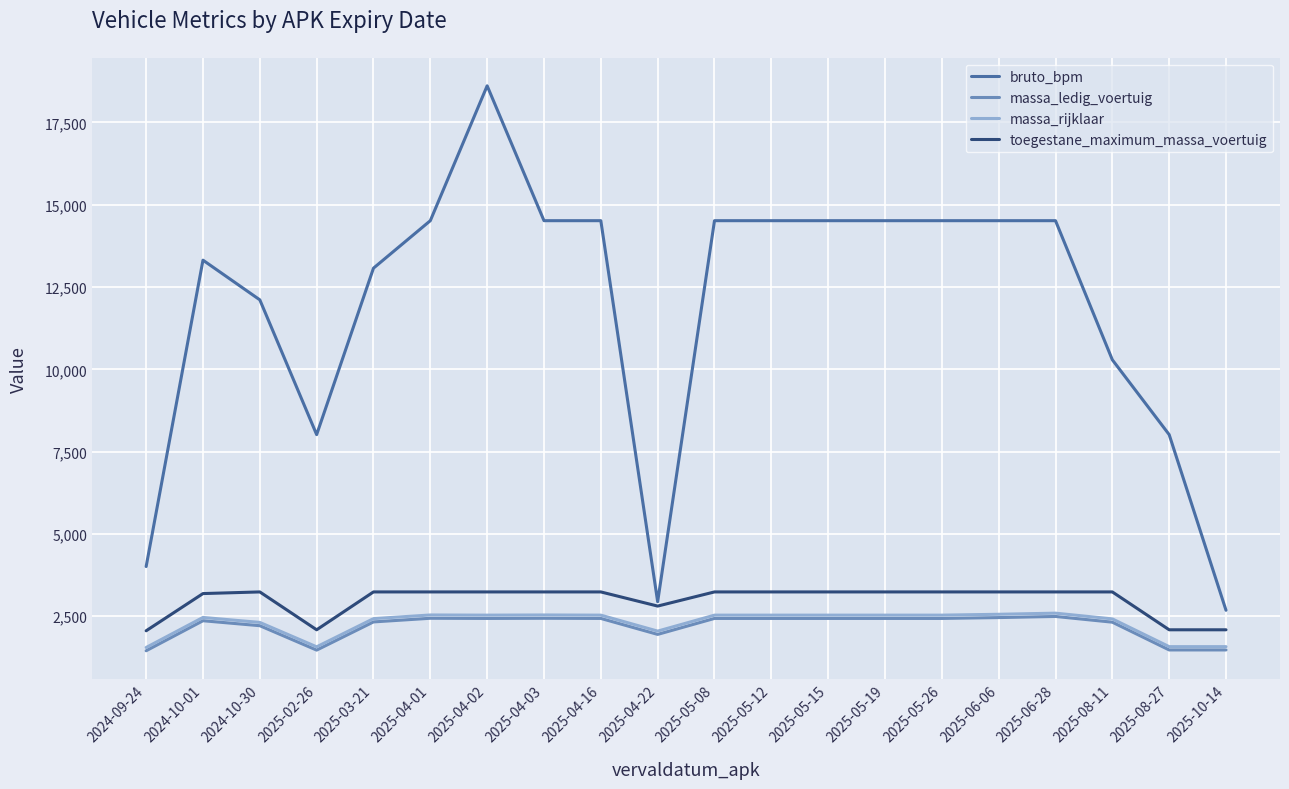

True or false: bruto_bpm and massa_ledig_voertuig cross at least once.

False